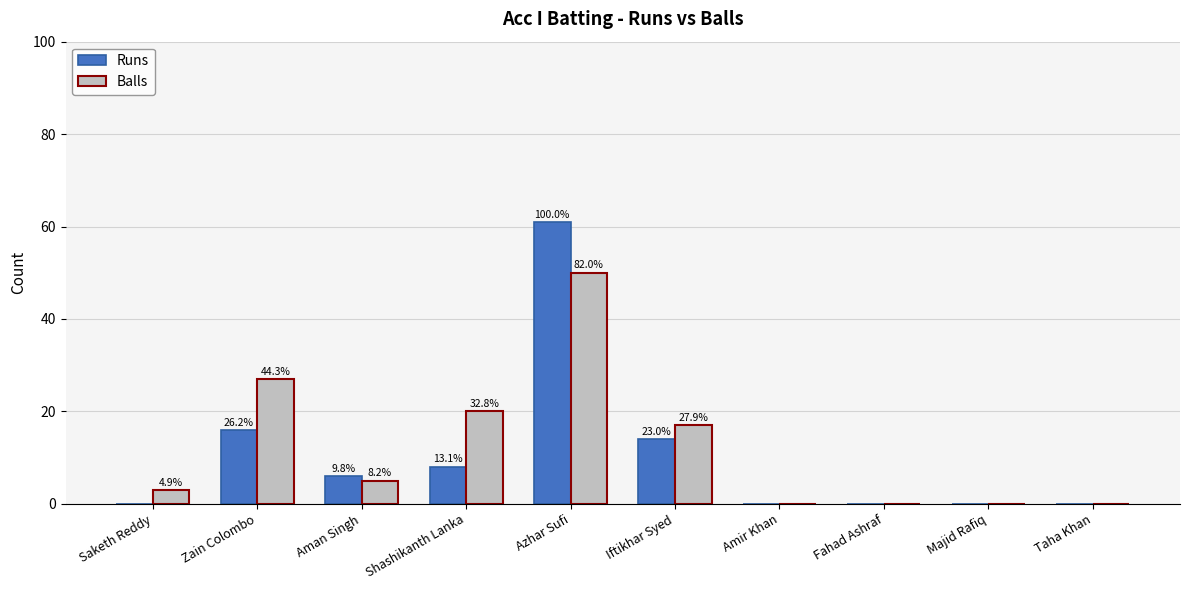

What is the average value of the Runs series?

10